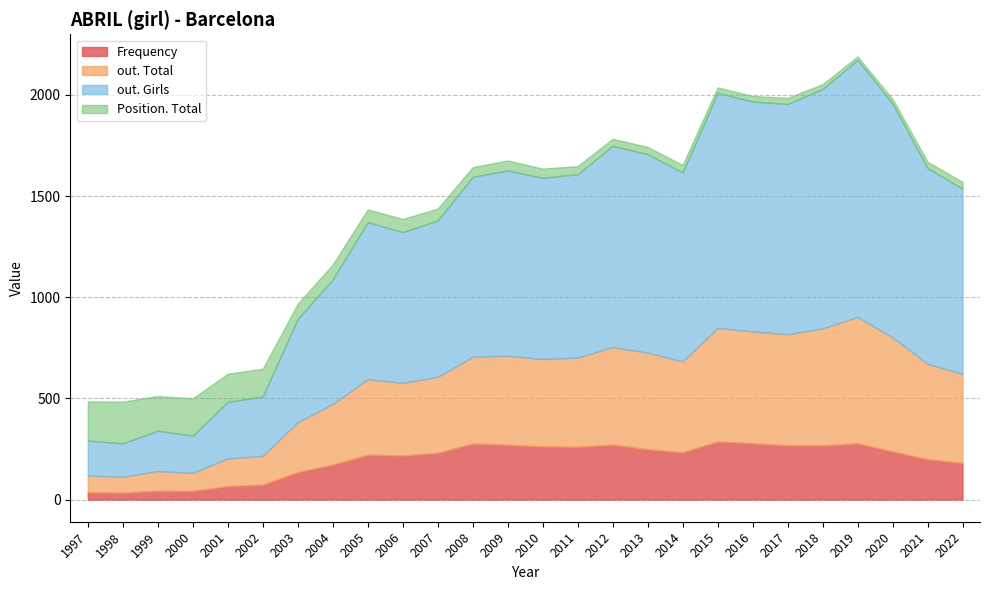

What is the total value across all series at 2019?

2190